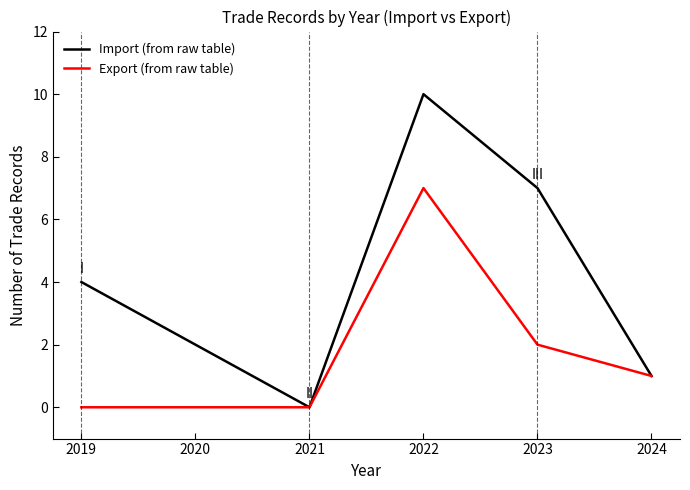

Which series has the largest range (max minus min)?

Import (from raw table)